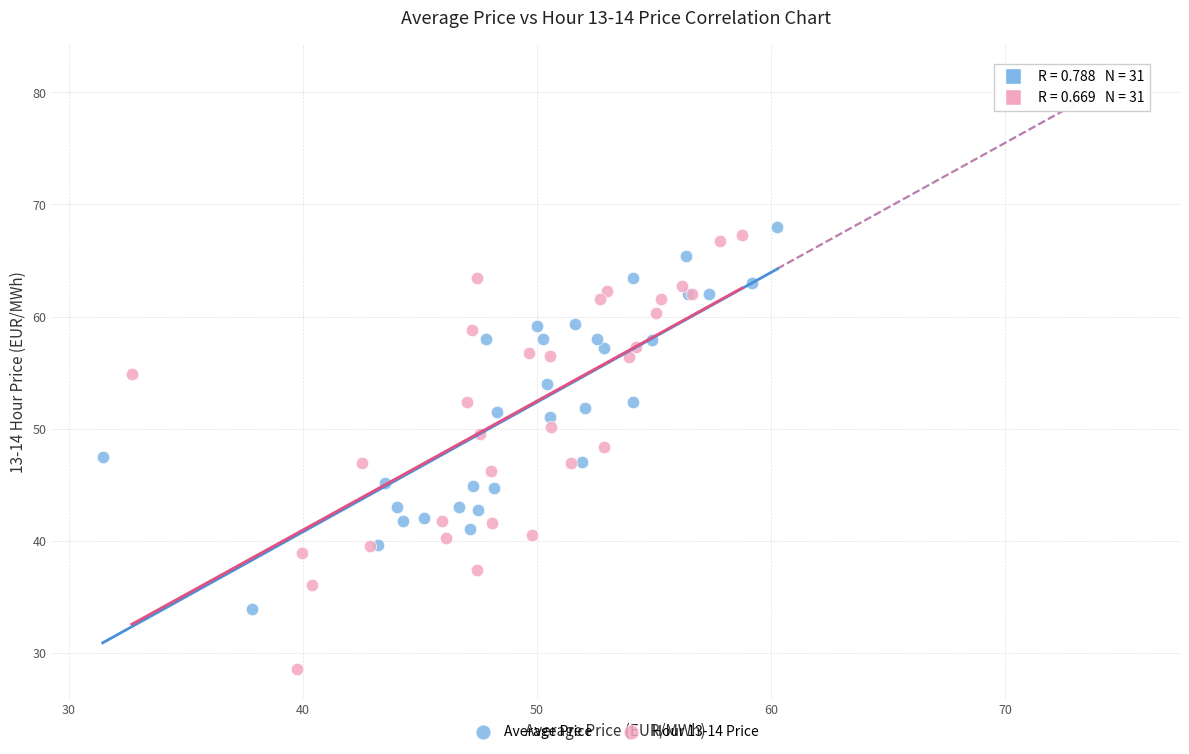

Which series reaches the maximum Y coordinate?

Average Price